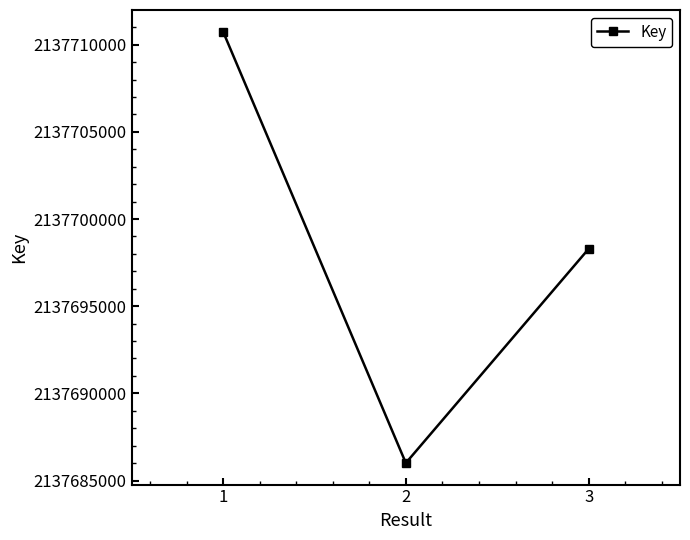

How many series are shown in this chart?

1